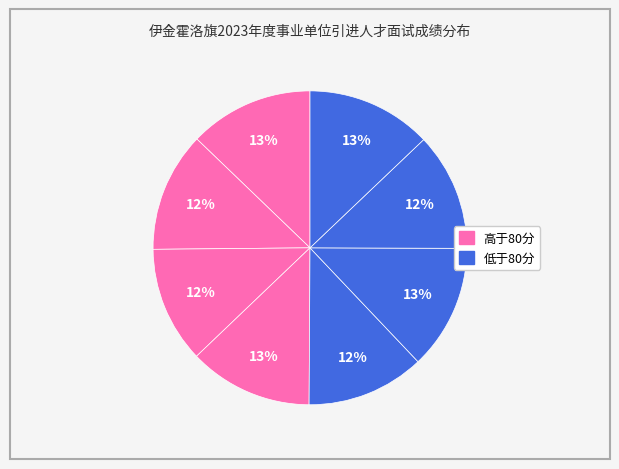

How many slices are in this pie chart?

8